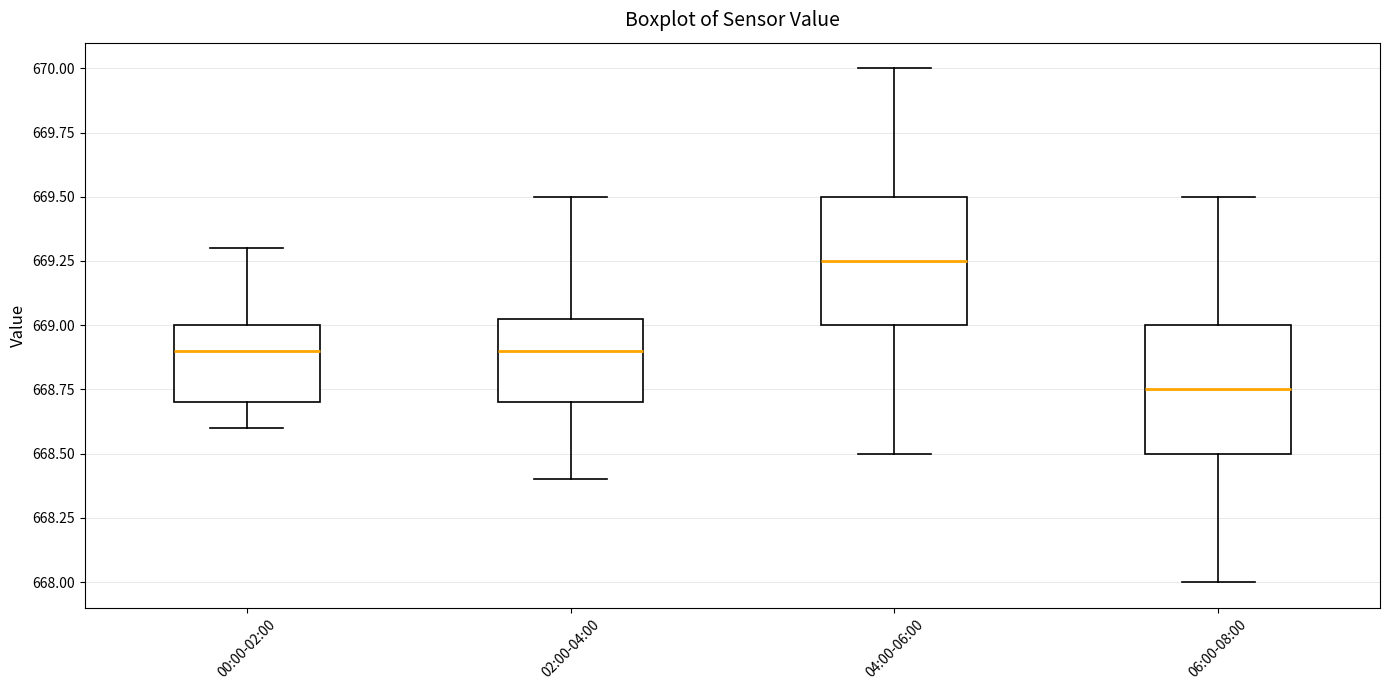

Where does the median line of the box for 04:00-06:00 sit on the y-axis? The values are not printed on the chart, so give them approximately, as read against the axis.

669.25